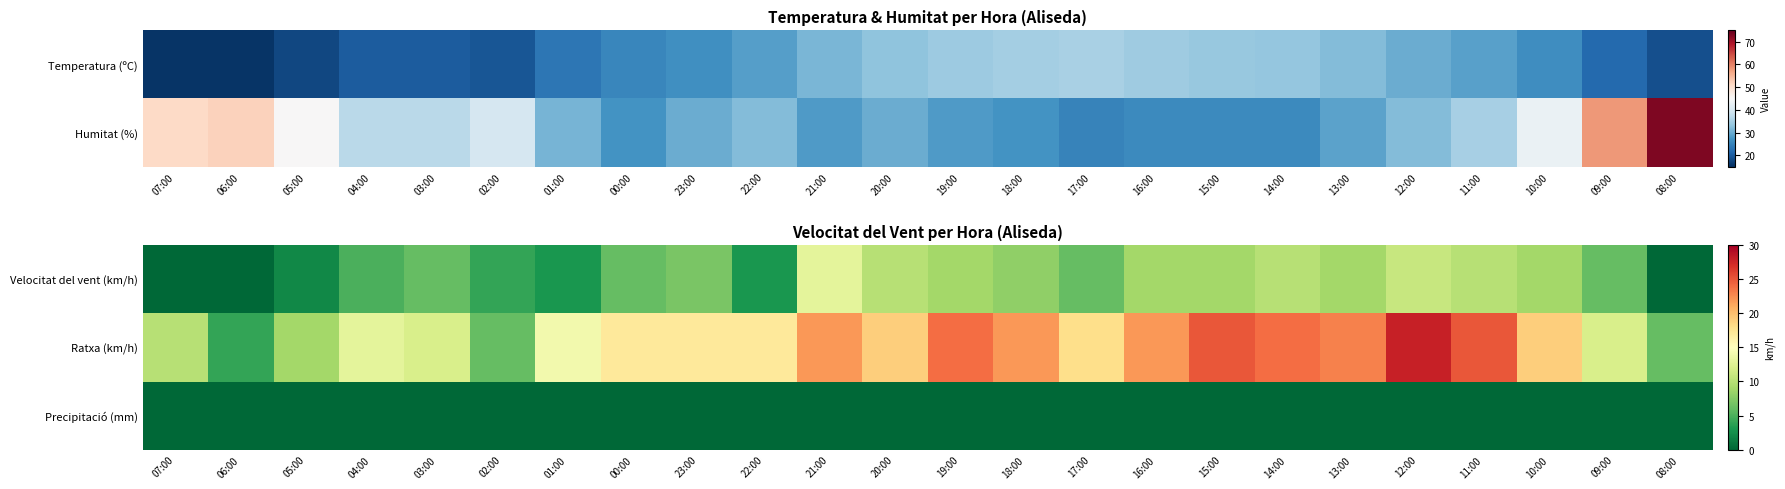

What is the spread (max minus min) of values at 17:00?

18